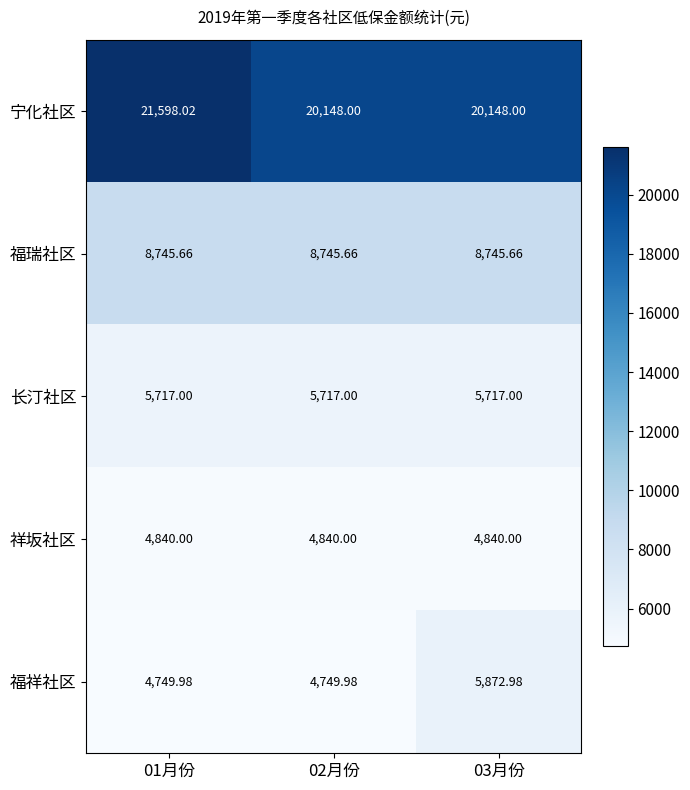

Which series has the largest range (max minus min)?

宁化社区